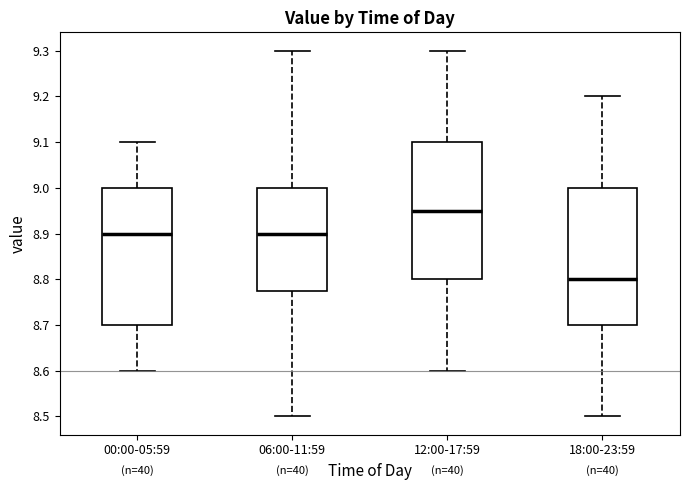

Reading left to right, transcribe this box plot: for each box, give where its median line is, the range the box spans, and where its two whiskers end, as read against the y-axis. The values are not printed on the chart, so give them approximately, as read against the axis.

00:00-05:59: median 8.90, box 8.70 to 9.00, whiskers 8.60 to 9.10
06:00-11:59: median 8.90, box 8.78 to 9.00, whiskers 8.50 to 9.30
12:00-17:59: median 8.95, box 8.80 to 9.10, whiskers 8.60 to 9.30
18:00-23:59: median 8.80, box 8.70 to 9.00, whiskers 8.50 to 9.20